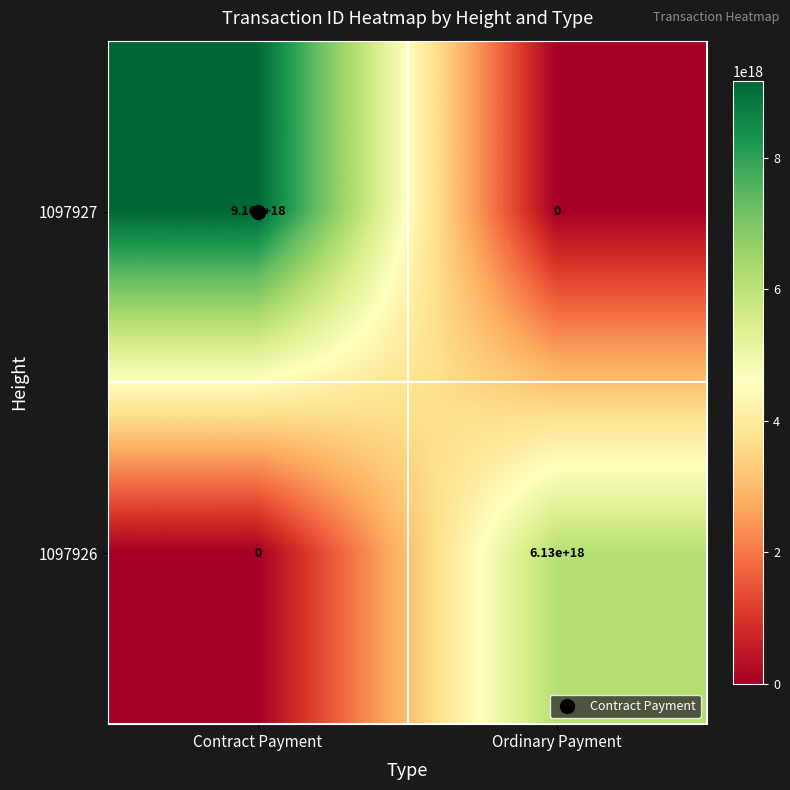

True or false: 1097927 has a value of 14573956036127031296 at Contract Payment.

False